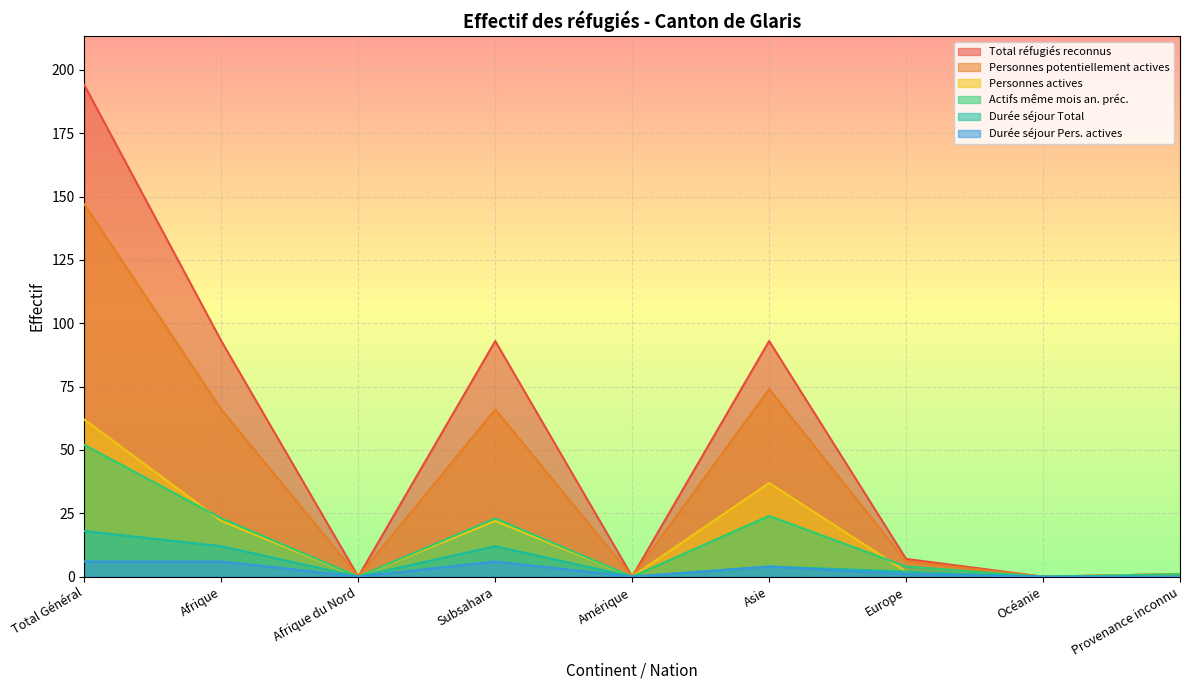

List the labels in order of Total réfugiés reconnus value, smallest first.

Afrique du Nord, Amérique, Océanie, Provenance inconnu, Europe, Afrique, Subsahara, Asie, Total Général